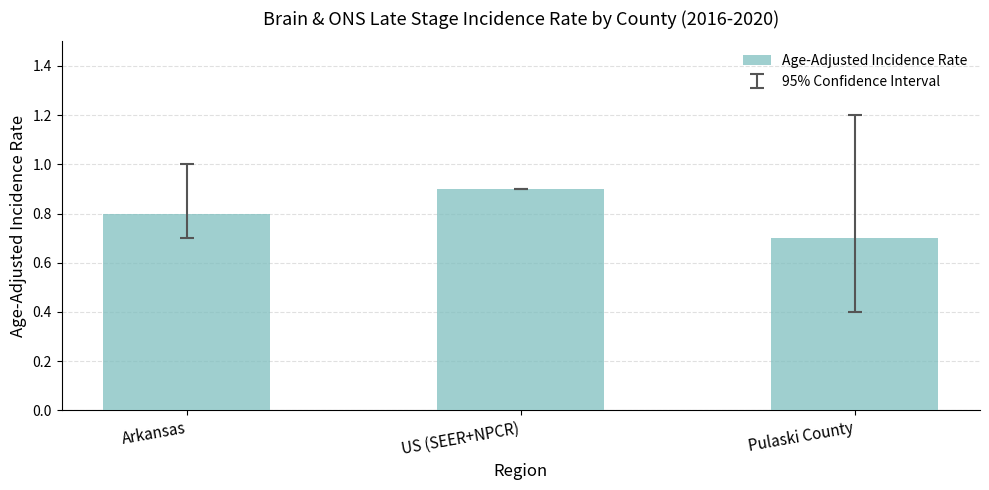

Is it true that the value at US (SEER+NPCR) is 0.9?

True